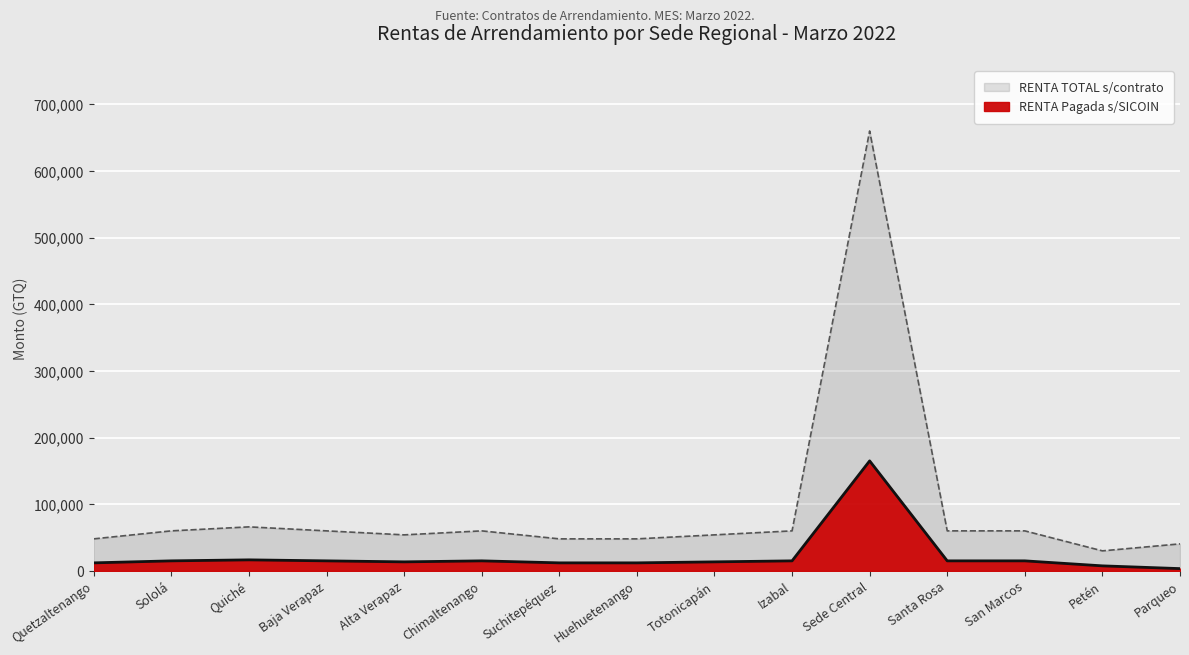

True or false: RENTA TOTAL s/contrato has a value of 102720 at Quiché.

False